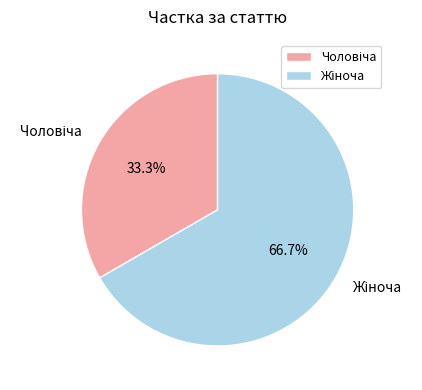

Is there a majority slice in this chart?

Yes